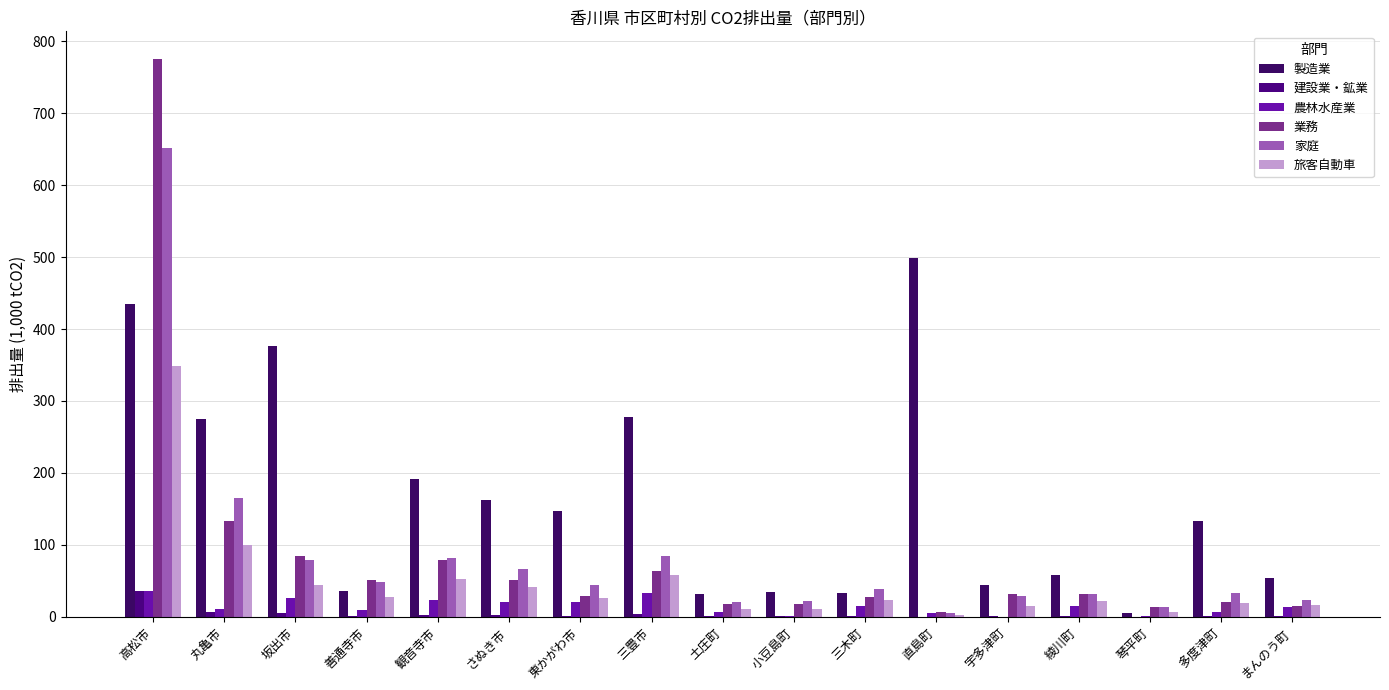

Are the bars horizontal?

No